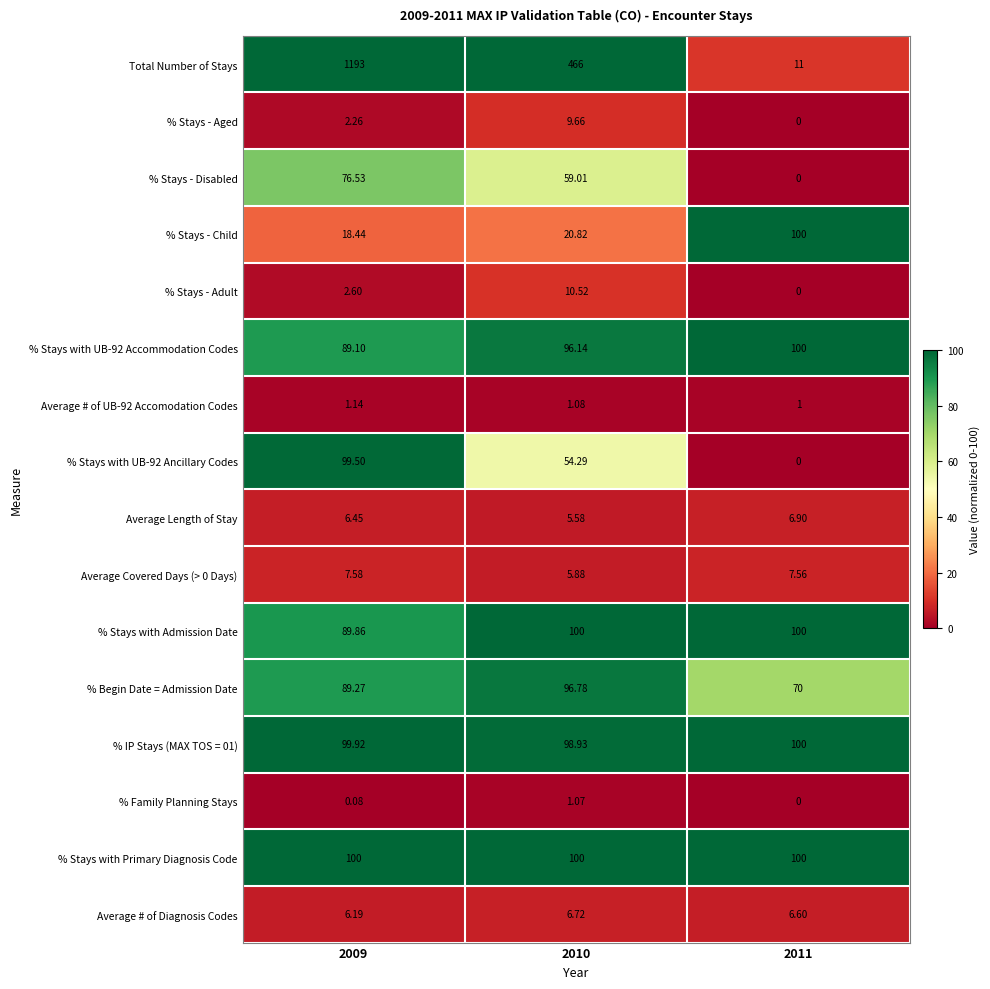

Is the value of % Stays with Primary Diagnosis Code at 2009 greater than the value of Average Length of Stay at 2011?

Yes